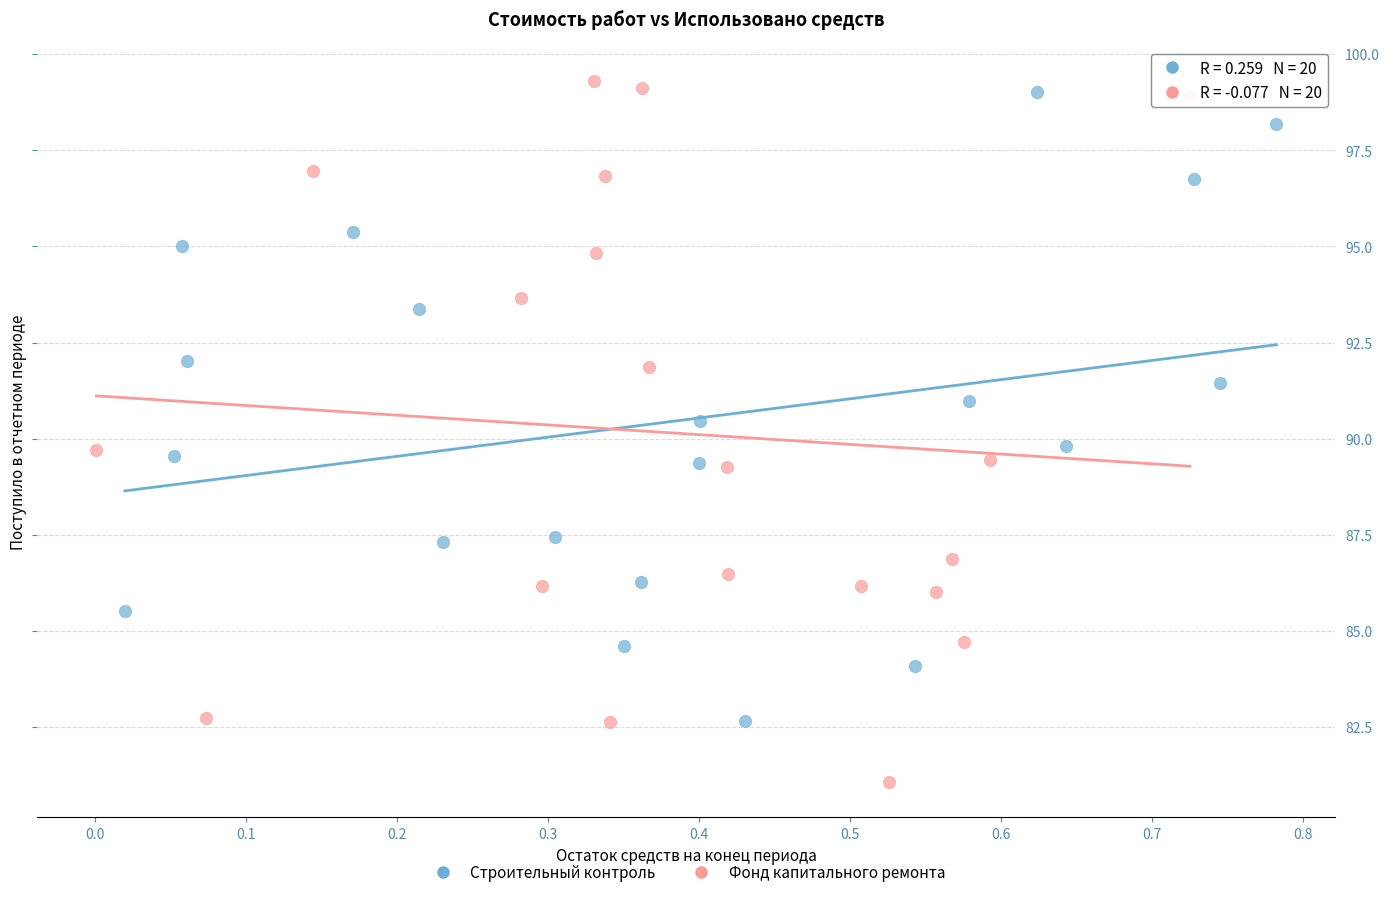

Which series has the largest Y range (max minus min)?

Фонд капитального ремонта